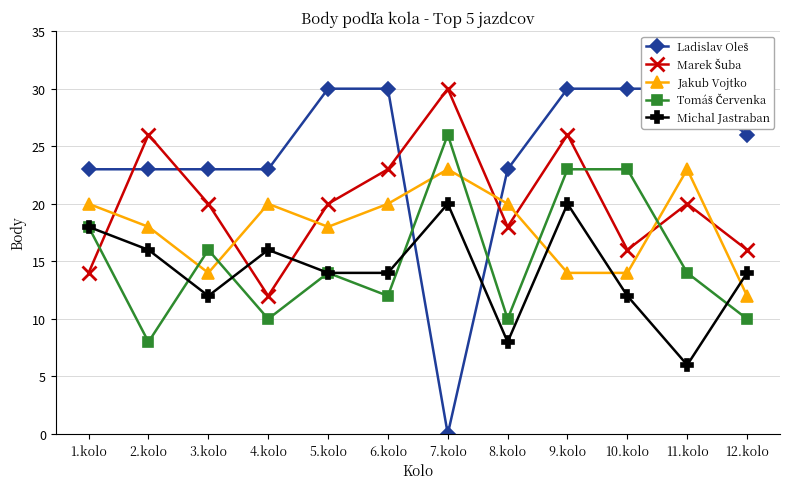

What is the difference between the Tomáš Červenka values at 1.kolo and 9.kolo?

5